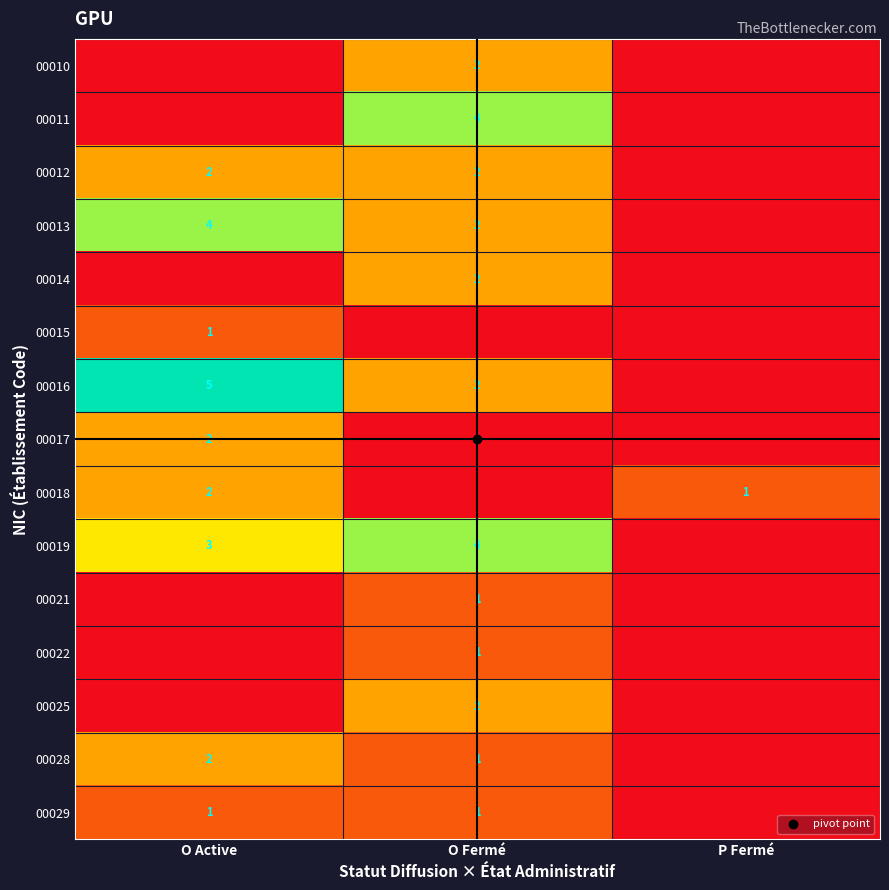

At which label does 00028 reach its peak?

O Active